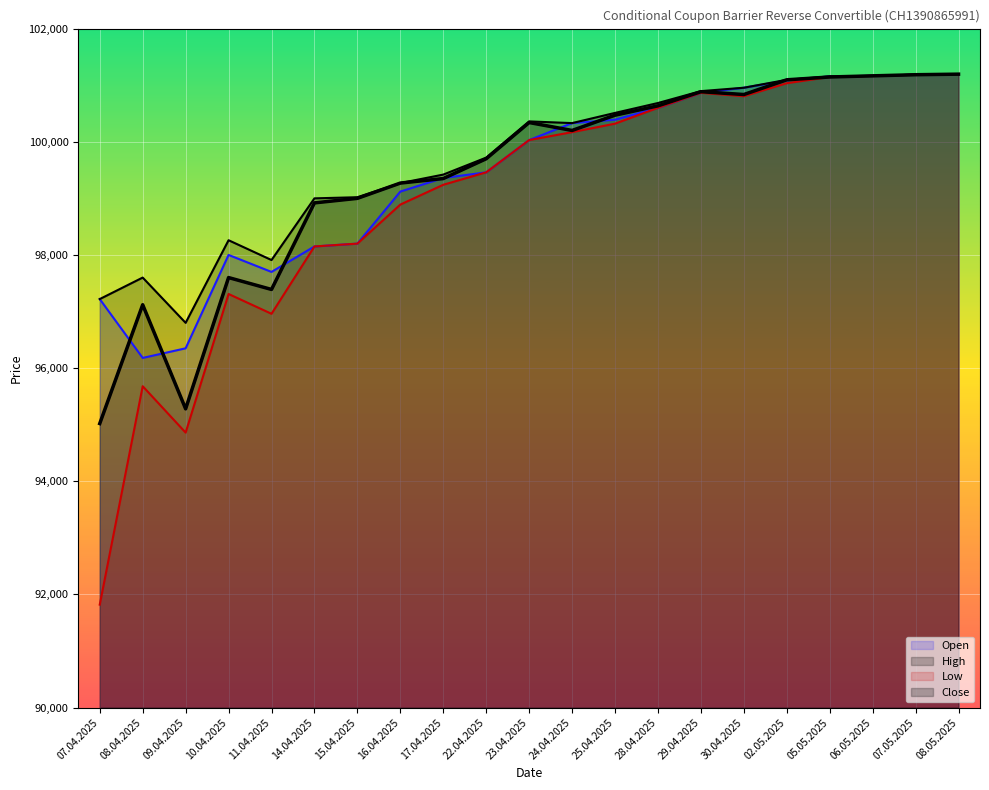

How many distinct data groups are displayed?

4